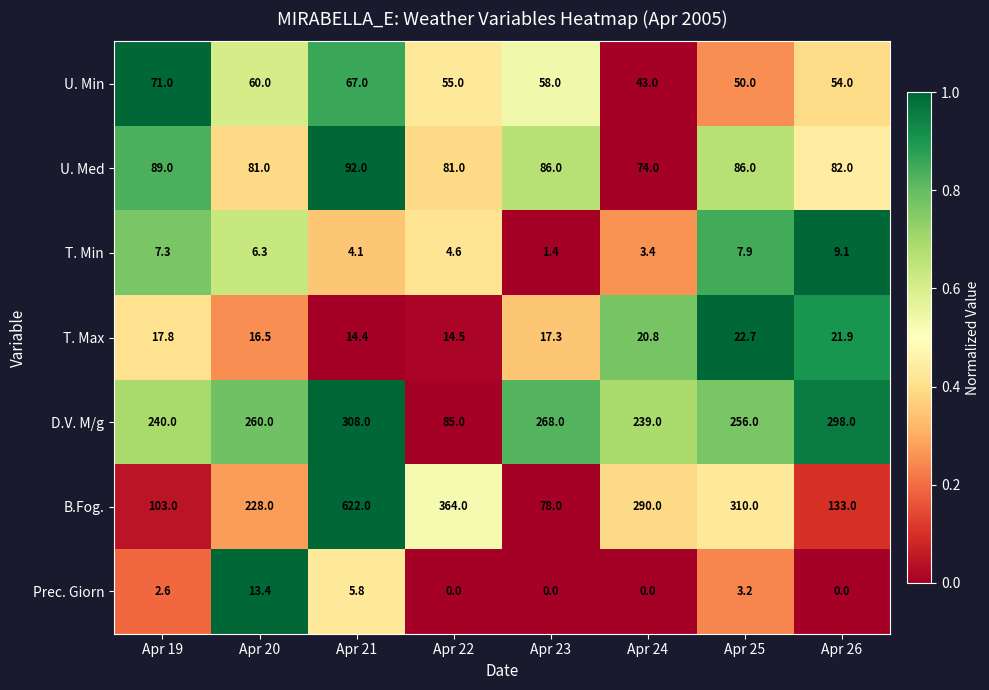

Which series has the largest total across all categories?

B.Fog.